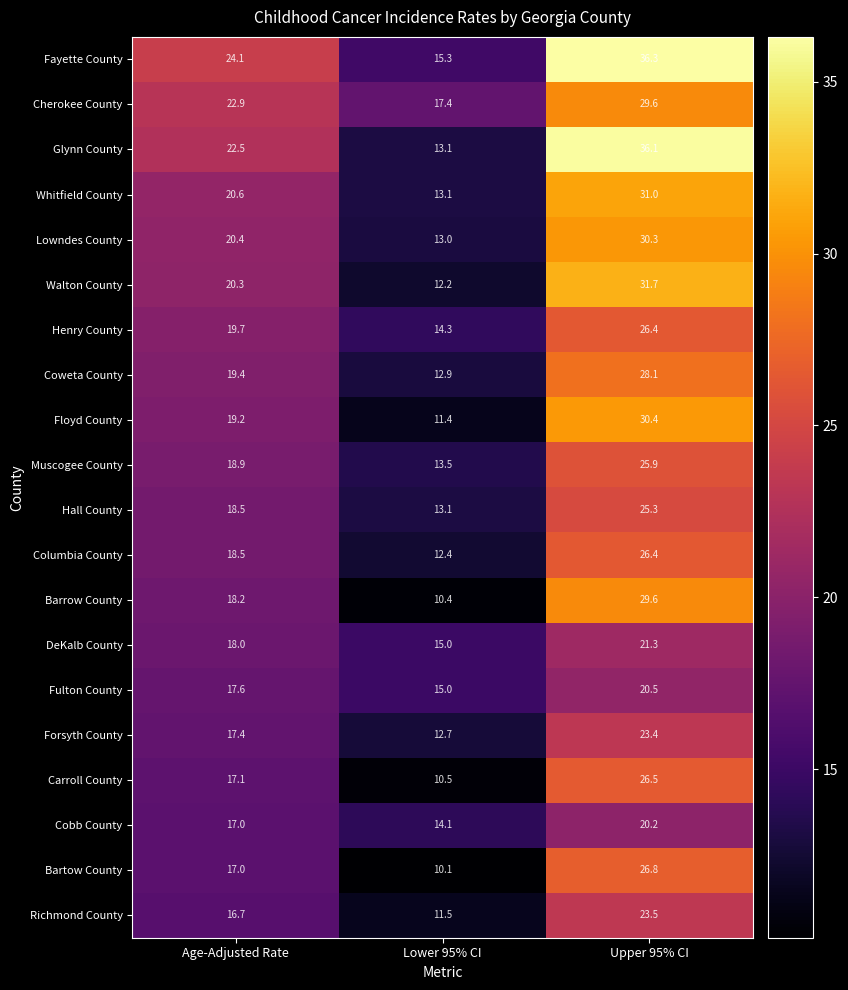

List the labels in order of Walton County value, largest first.

Upper 95% CI, Age-Adjusted Rate, Lower 95% CI